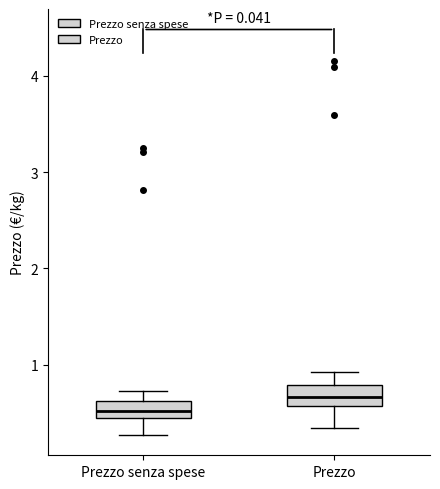

Where does the lower whisker of the box for Prezzo senza spese end on the y-axis? The values are not printed on the chart, so give them approximately, as read against the axis.

0.3